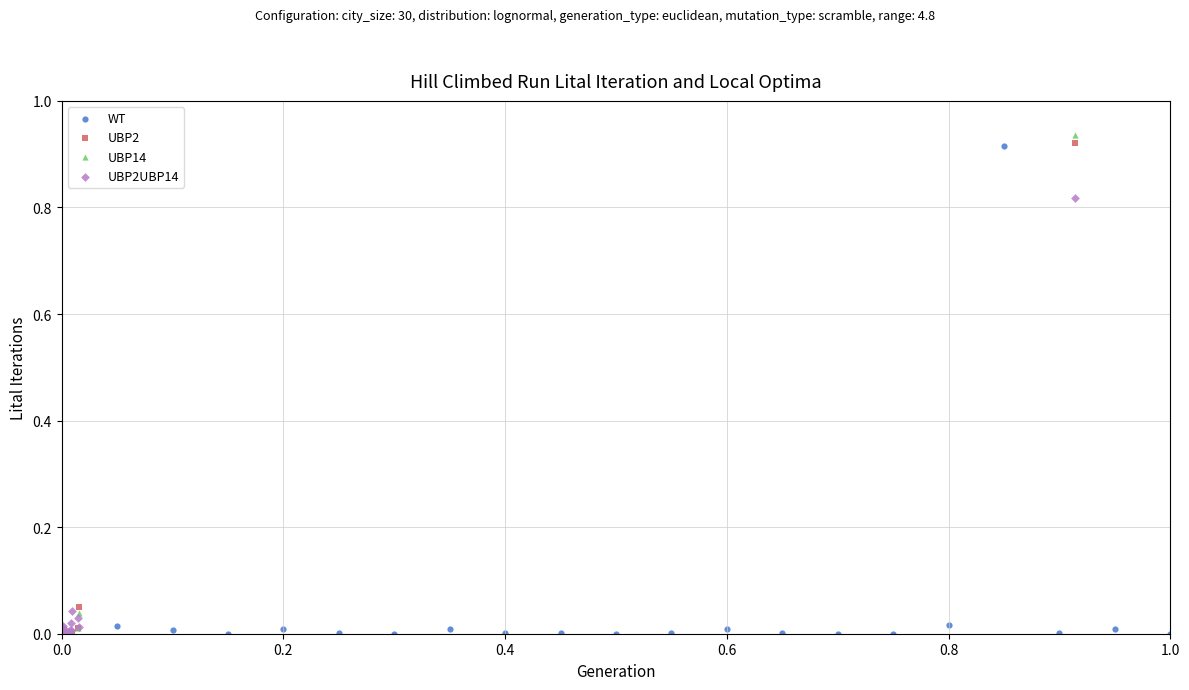

Which series has the largest Y range (max minus min)?

UBP14